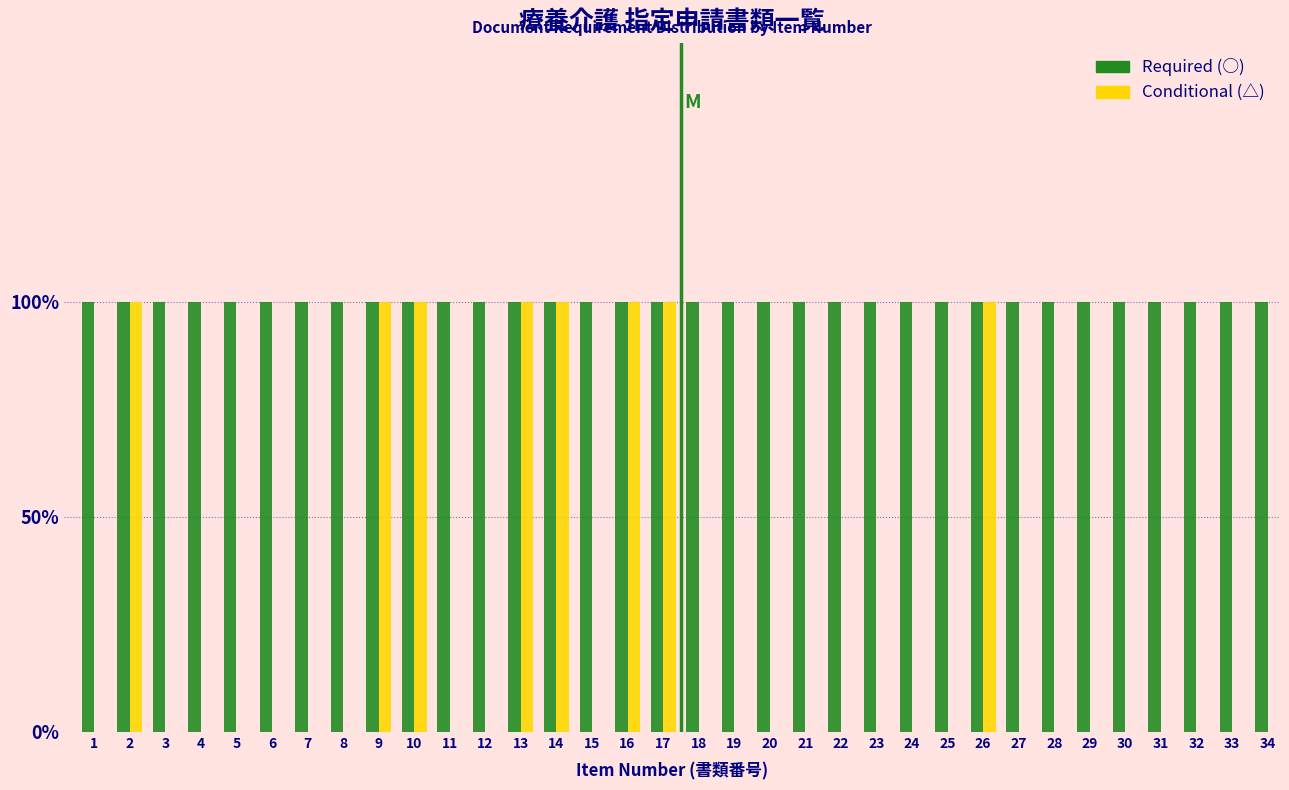

What are all the series names shown in the legend?

Required (○), Conditional (△)